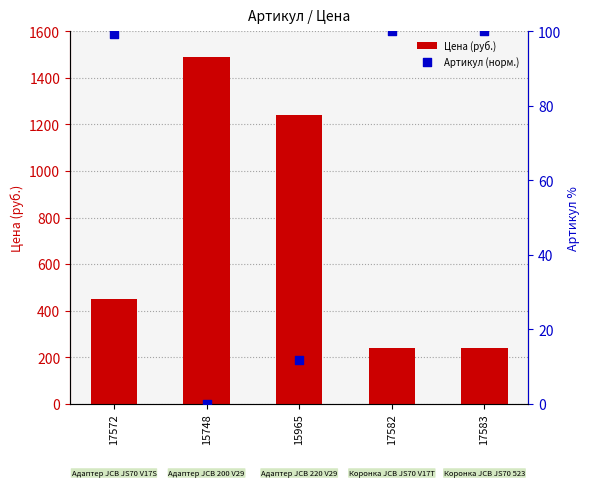

Which series has the largest total across all categories?

Цена (руб.)